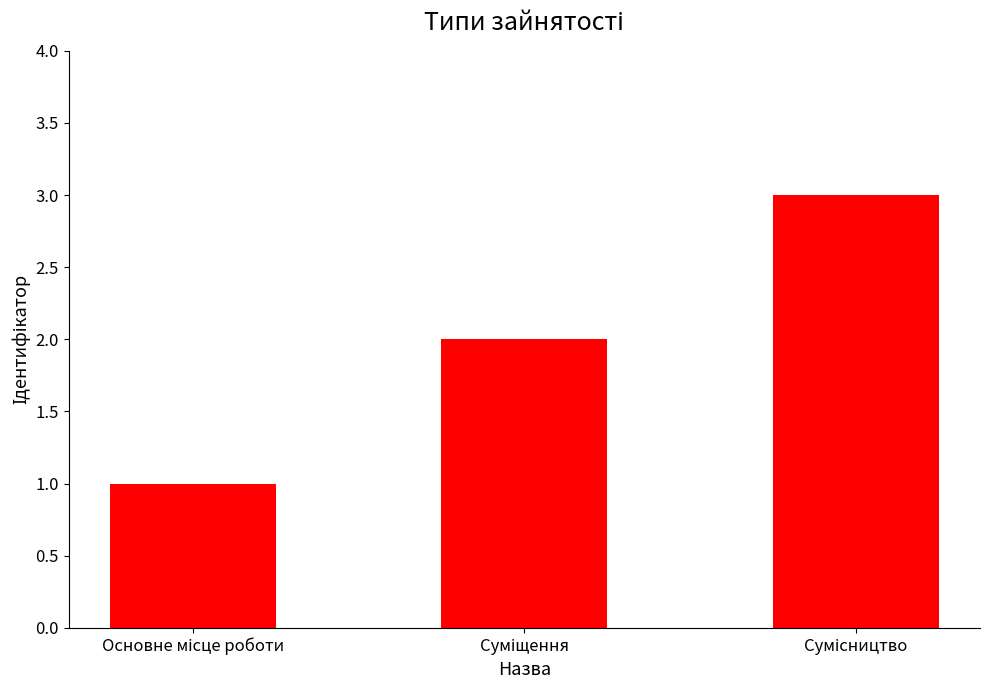

What is the sum of all values?

6